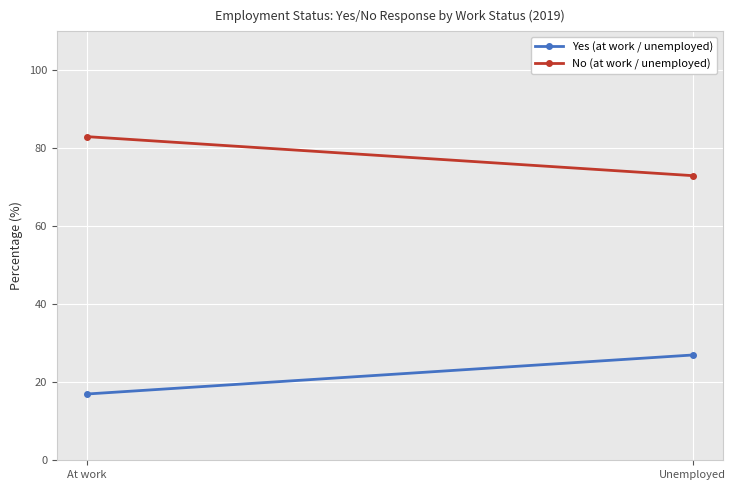

How many lines are shown in the chart?

2